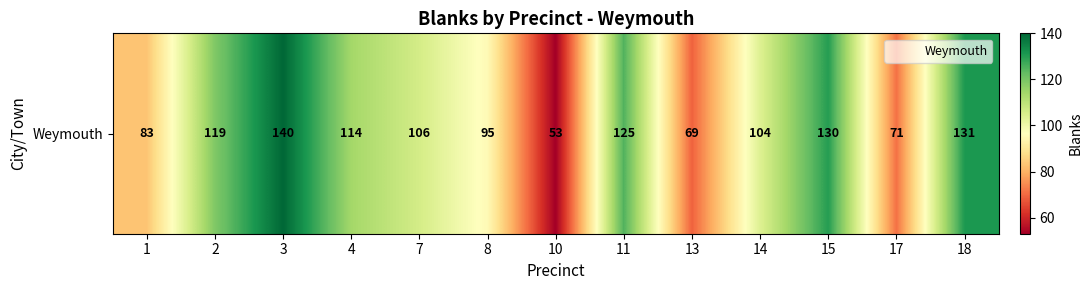

True or false: the data shows 157 at 8.

False